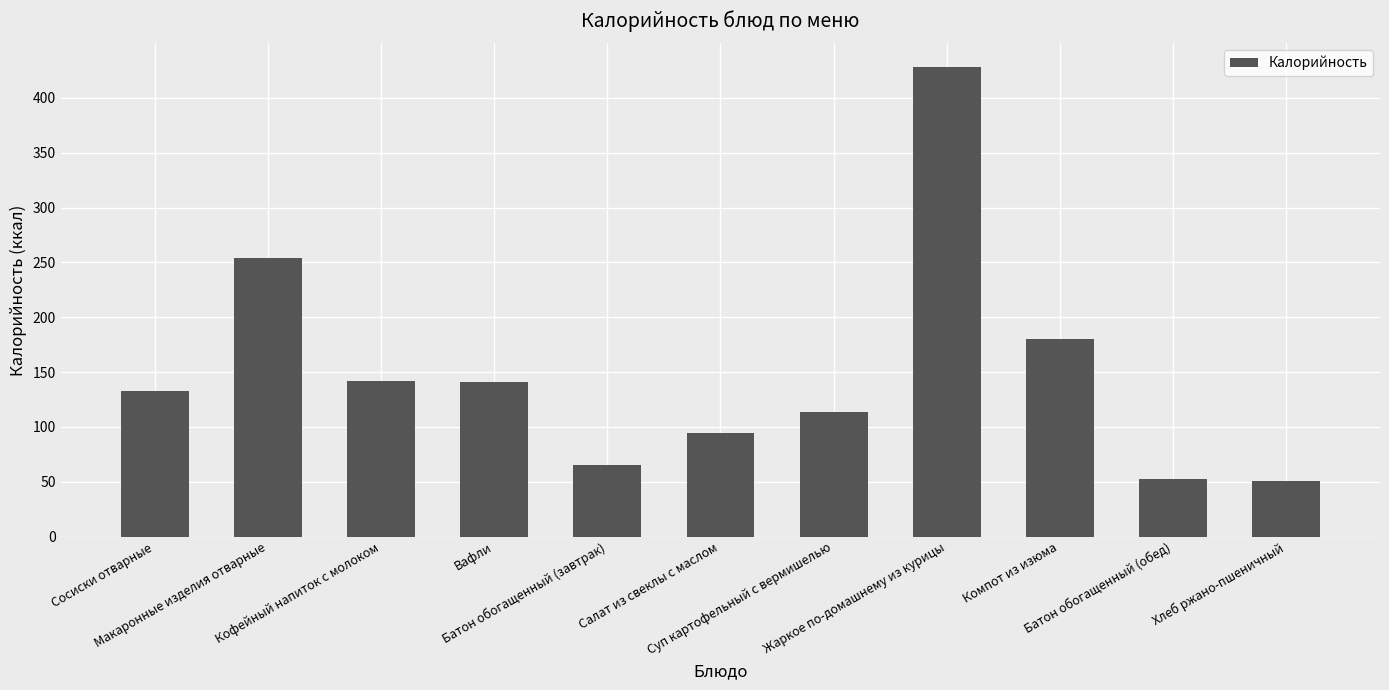

What is the ratio of the value at Кофейный напиток с молоком to the value at Салат из свеклы с маслом?

1.5